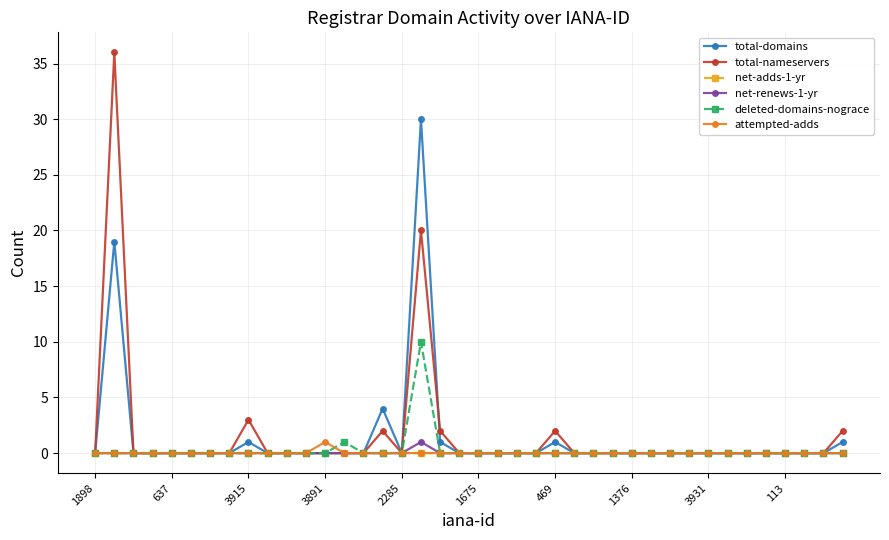

What is the difference between the maximum and minimum values in the attempted-adds series?

1